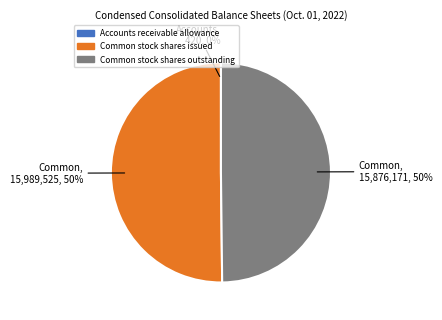

What percentage is the Common stock shares issued slice, to the nearest percent?

50%